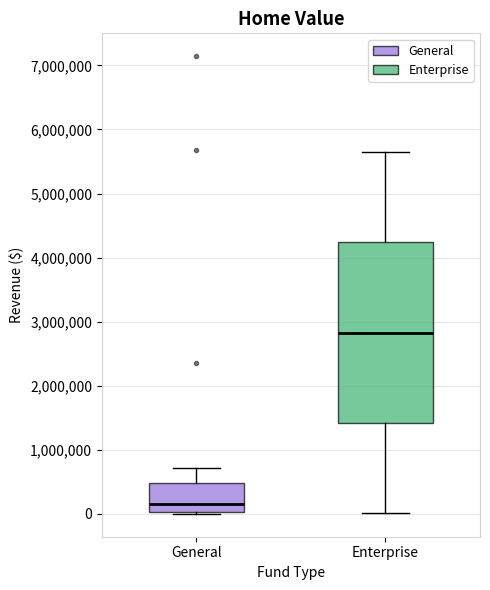

Reading left to right, transcribe this box plot: for each box, give where its median line is, the range the box spans, and where its two whiskers end, as read against the y-axis. The values are not printed on the chart, so give them approximately, as read against the axis.

General: median 200000, box 0 to 500000, whiskers 0 to 700000
Enterprise: median 2800000, box 1400000 to 4200000, whiskers 0 to 5600000